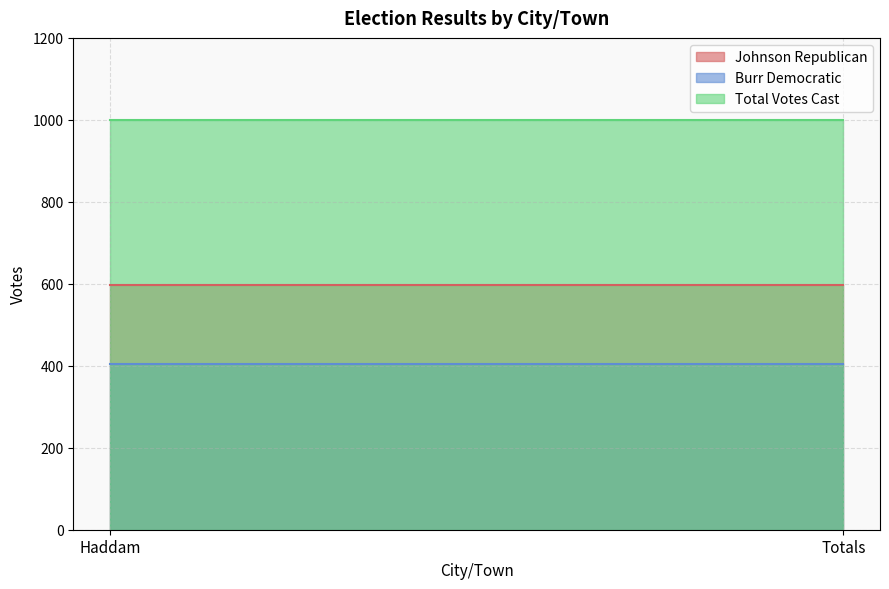

Which label corresponds to the largest value in the chart?

Haddam